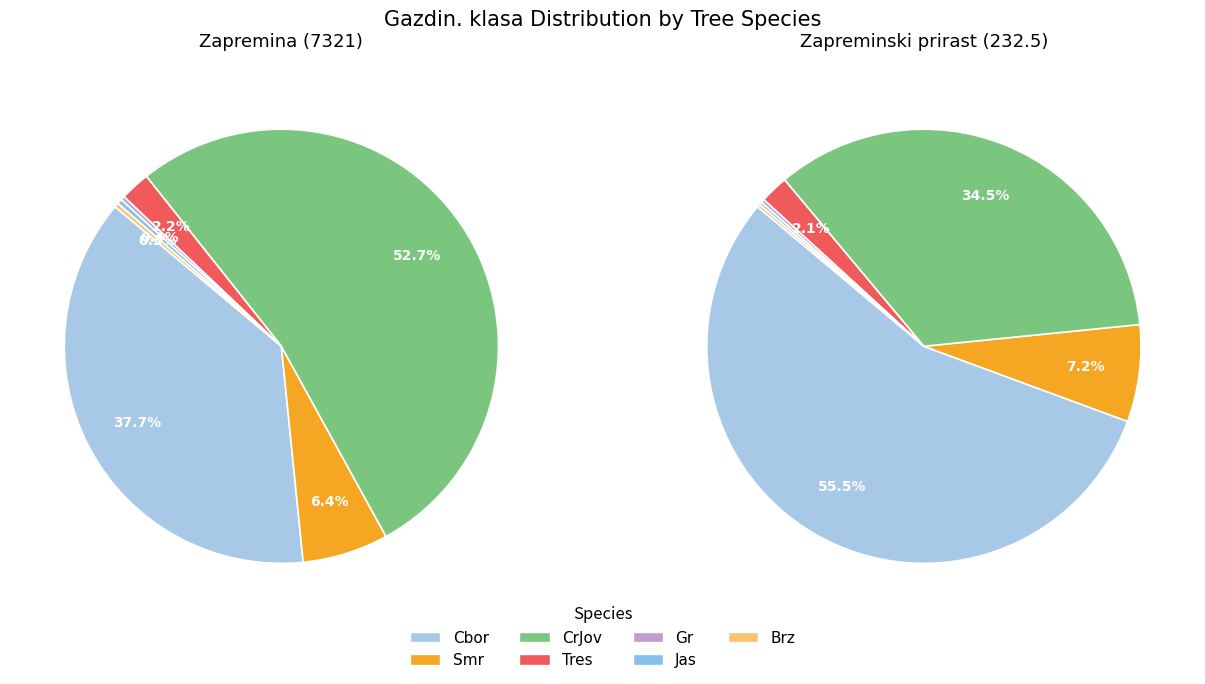

Which has a higher value, Gr or Cbor?

Cbor